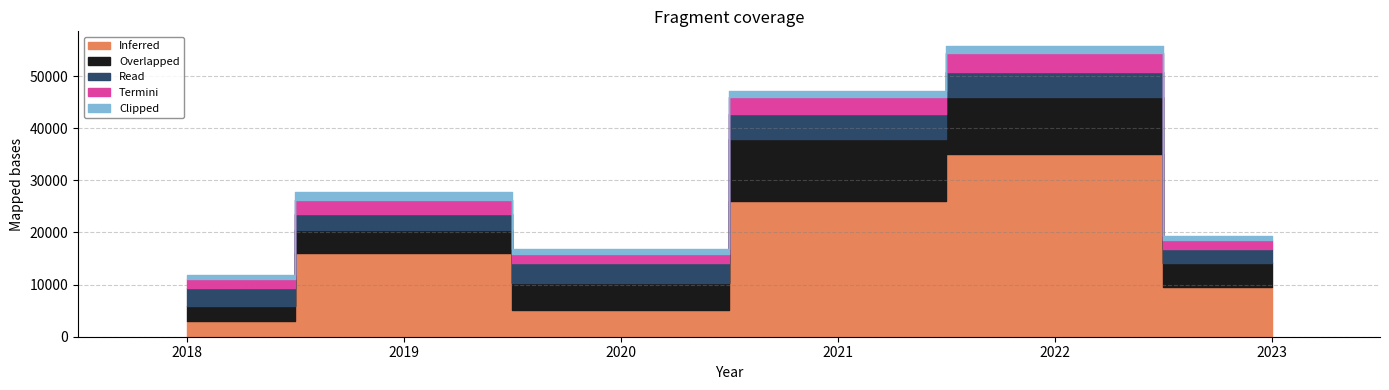

Which series has the widest spread of values?

Inferred